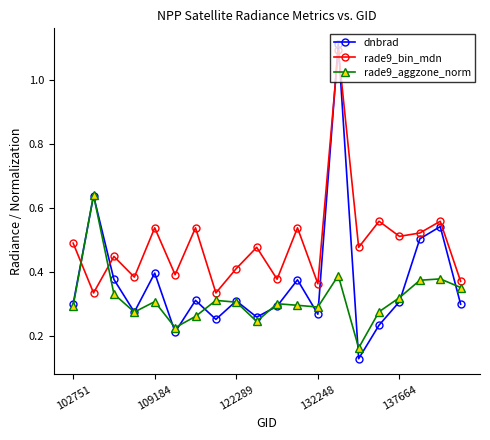

True or false: dnbrad has more than 1 interior local peaks.

True